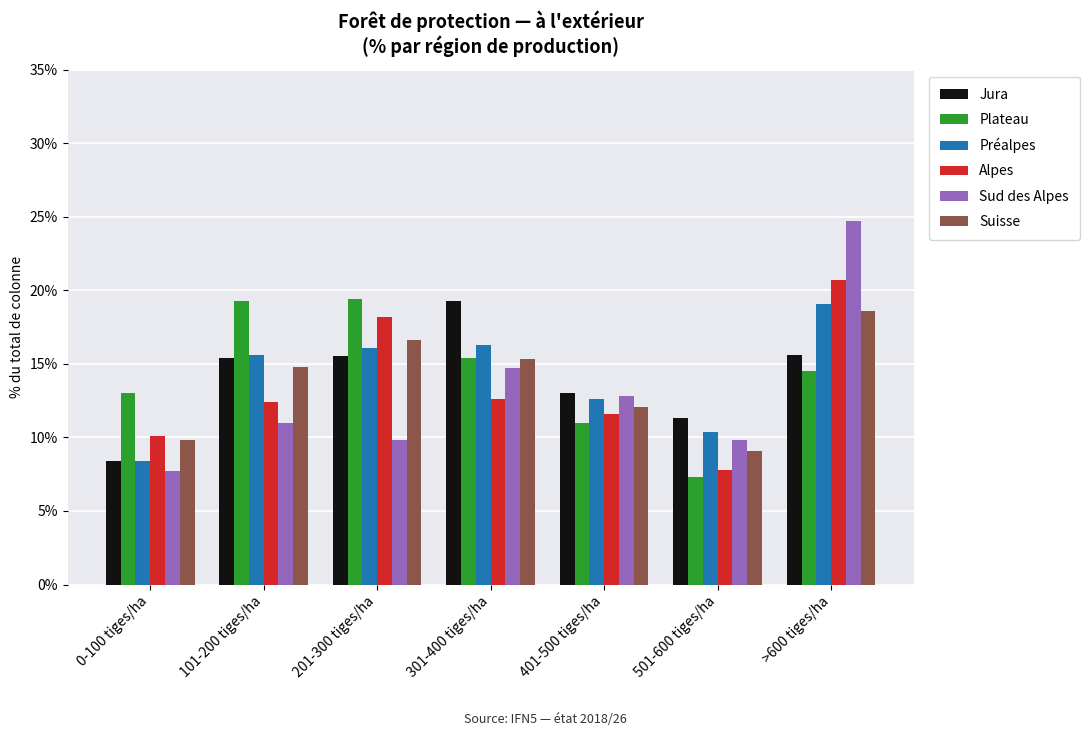

At which label does Plateau first exceed 14?

101-200 tiges/ha